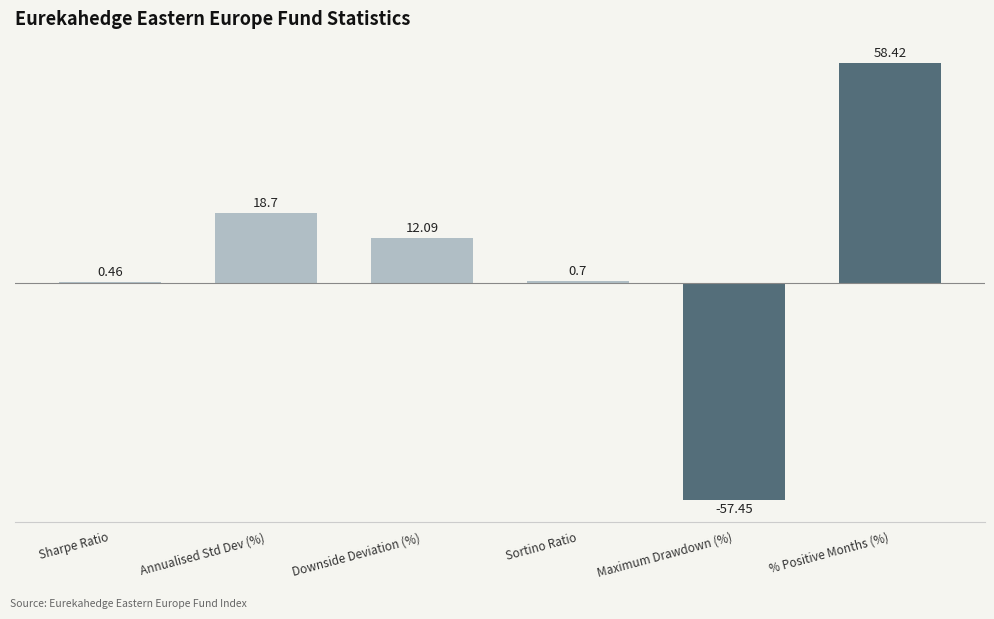

Count the number of values greater than 12.

3